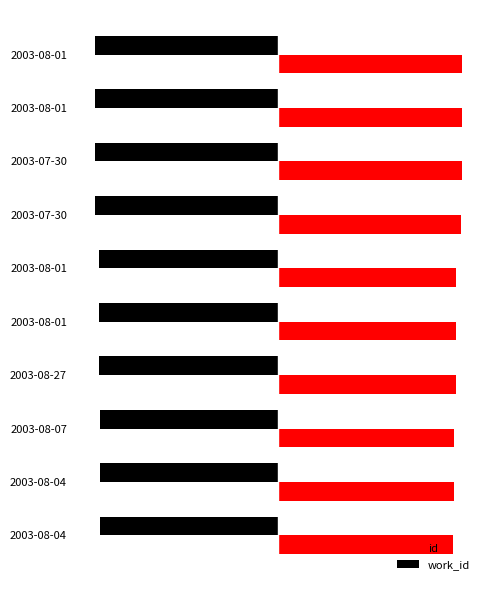

What is the sum of all work_id values?

-787.9